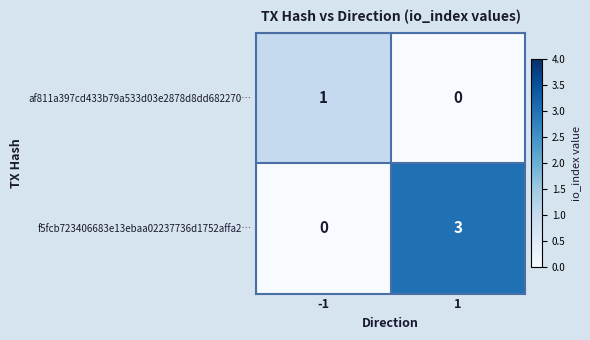

Between -1 and 1, which series saw the biggest shift?

f5fcb723406683e13ebaa02237736d1752affa2…